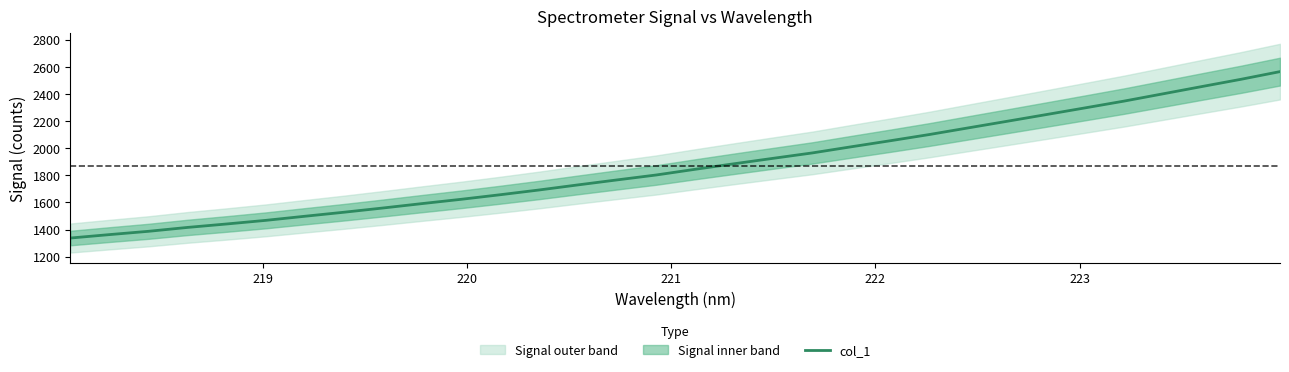

Reading left to right, list all the values displayed in this chart.

1337.8	1363.1	1387.4	1416.1	1441.5	1468.1	1498.3	1527.9	1559.2	1591.6	1623.2	1656.9	1692.0	1729.7	1766.4	1802.5	1844.7	1885.4	1925.5	1965.1	2010.5	2055.0	2100.7	2149.8	2198.6	2247.8	2297.5	2347.5	2401.1	2454.9	2508.2	2564.7